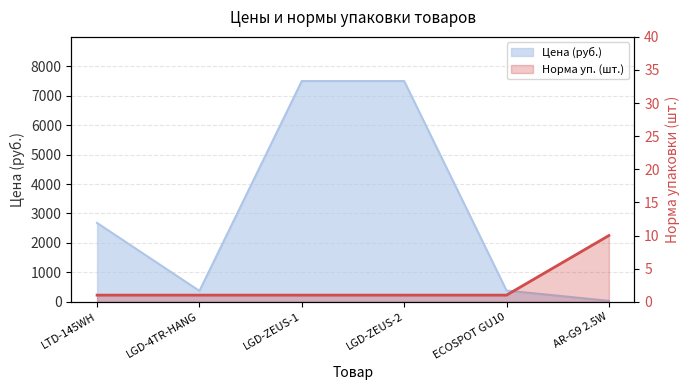

What is the label of the 6th point from the right?

LTD-145WH